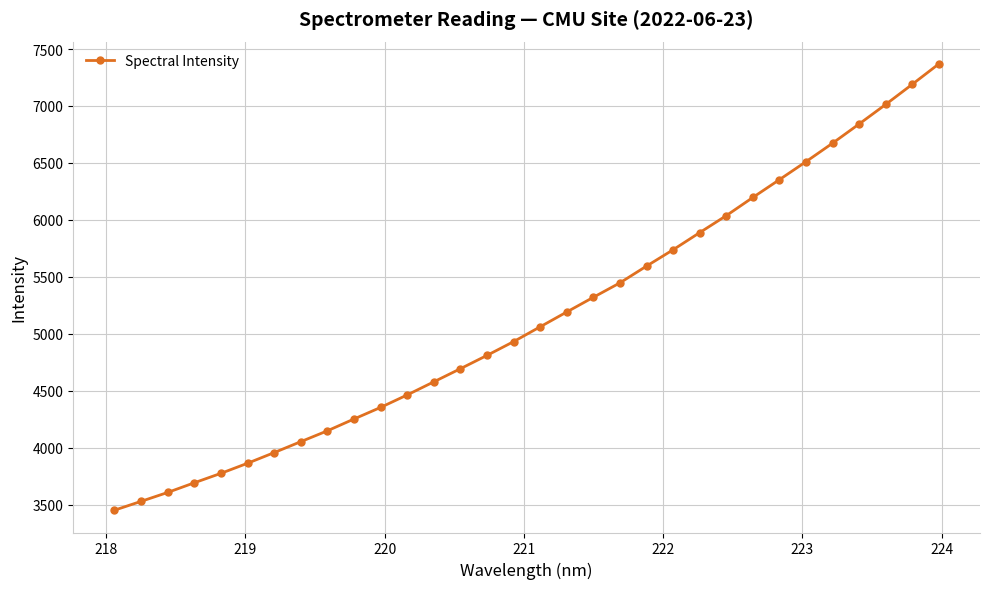

What is the value of the 12th point from the left?

4463.0